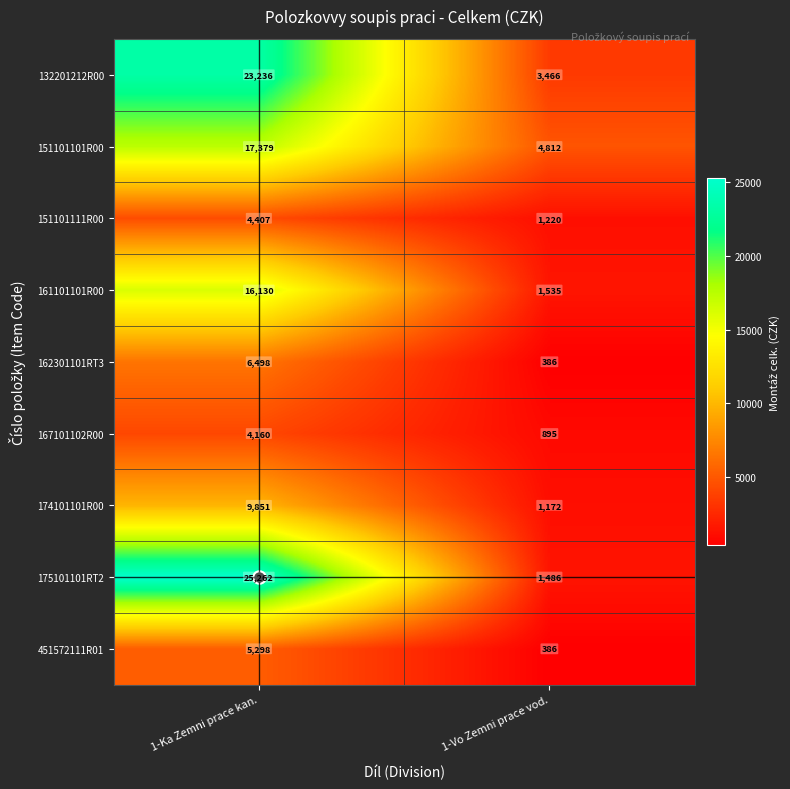

Which series has the widest spread of values?

175101101RT2